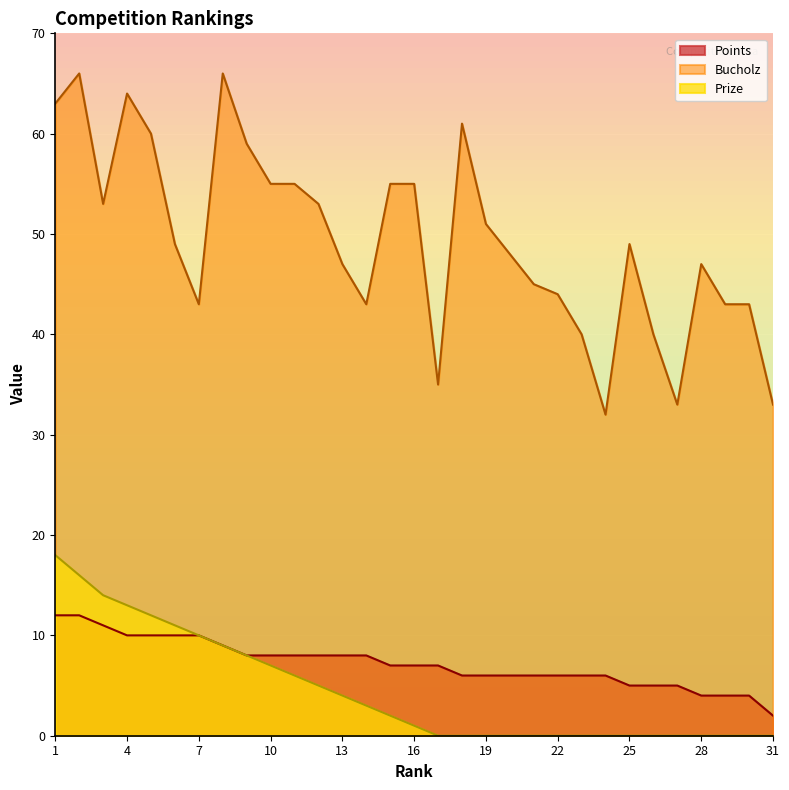

What is the value of the Bucholz point at the 18th from the left?

61